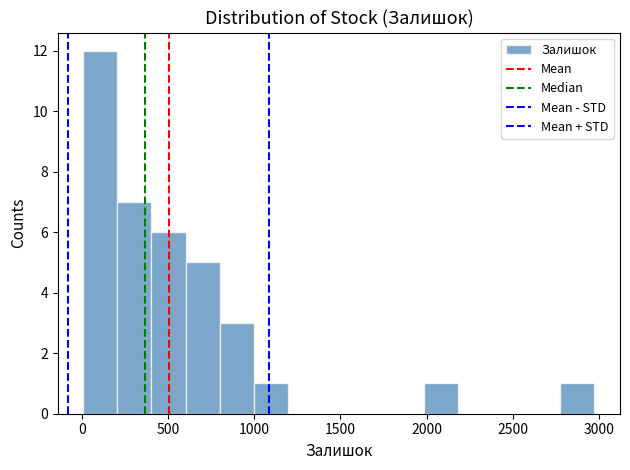

Around what value on the x-axis is the tallest bar? Give the approximate position of its centre, as read against the axis.

100